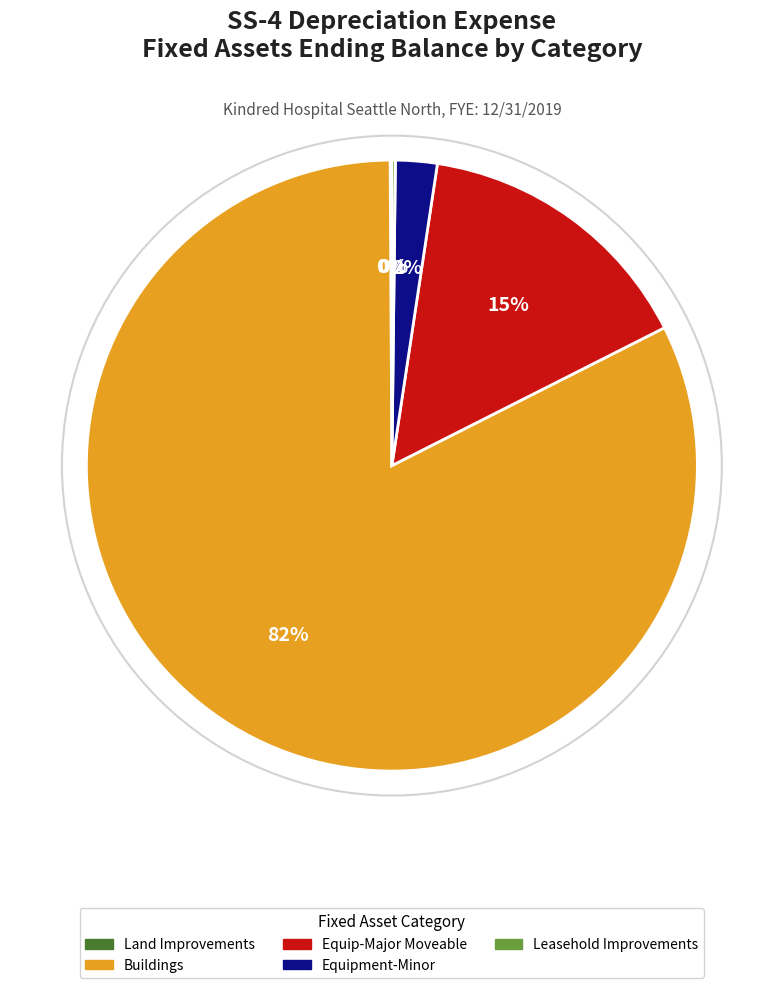

Is there any slice that represents more than half of the pie?

Yes